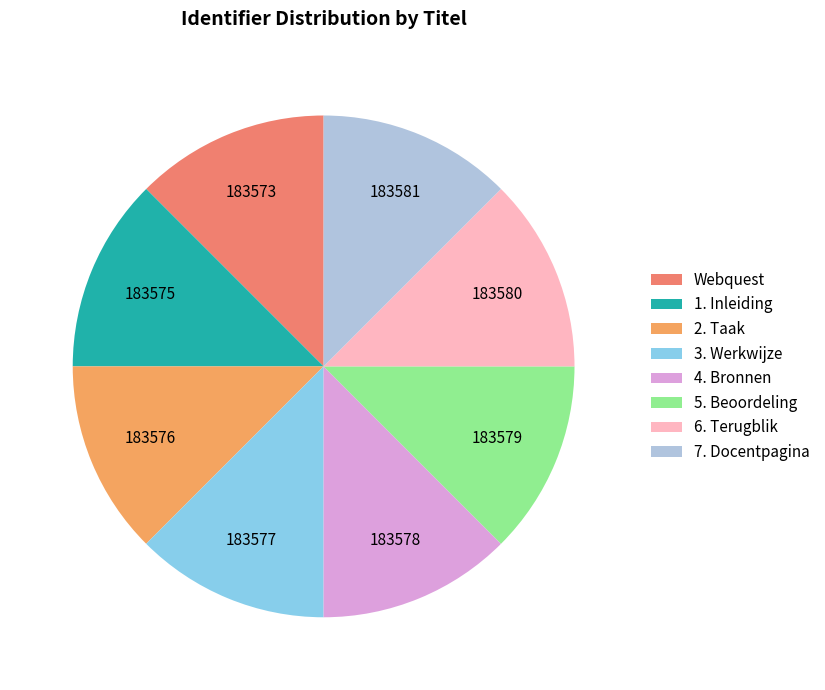

To the nearest percent, what is the average slice percentage?

12%